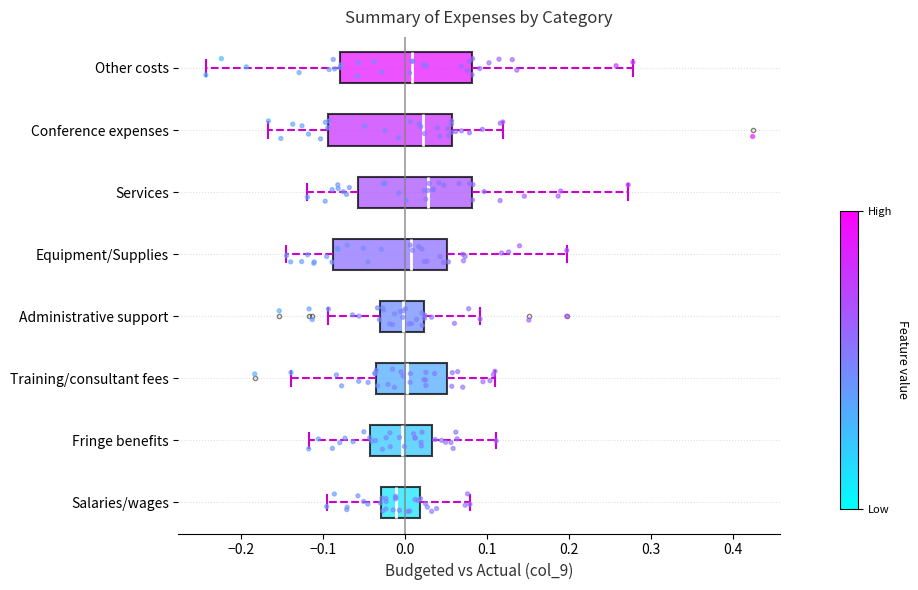

Reading bottom to top, transcribe this box plot: for each box, give where its median line is, the range the box spans, and where its two whiskers end, as read against the x-axis. The values are not printed on the chart, so give them approximately, as read against the axis.

Salaries/wages: median -0.01, box -0.03 to 0.02, whiskers -0.10 to 0.08
Fringe benefits: median 0.00, box -0.04 to 0.03, whiskers -0.12 to 0.11
Training/consultant fees: median 0.00, box -0.04 to 0.05, whiskers -0.14 to 0.11
Administrative support: median 0.00, box -0.03 to 0.02, whiskers -0.09 to 0.09
Equipment/Supplies: median 0.01, box -0.09 to 0.05, whiskers -0.14 to 0.20
Services: median 0.03, box -0.06 to 0.08, whiskers -0.12 to 0.27
Conference expenses: median 0.02, box -0.09 to 0.06, whiskers -0.17 to 0.12
Other costs: median 0.01, box -0.08 to 0.08, whiskers -0.24 to 0.28